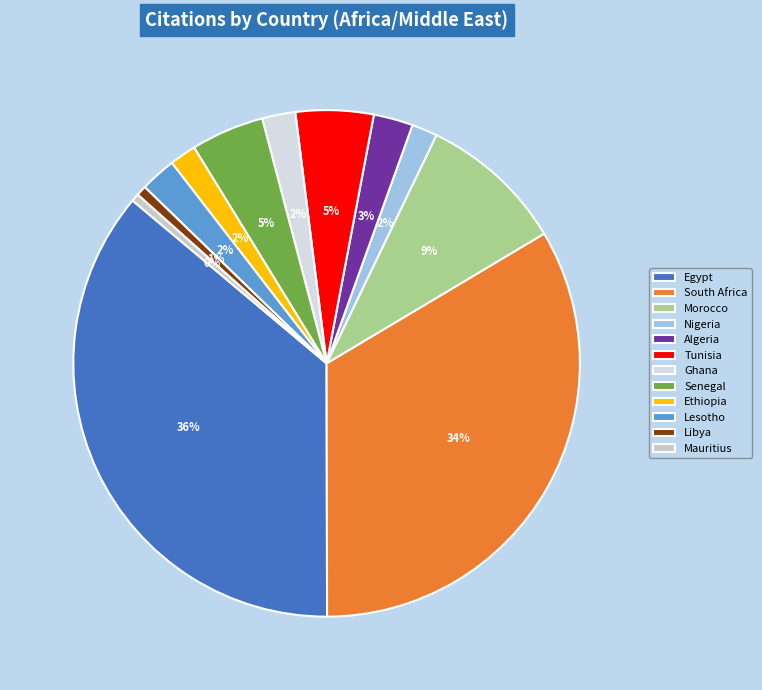

Approximately how many times larger is the value at Nigeria compared to Mauritius?

3.3